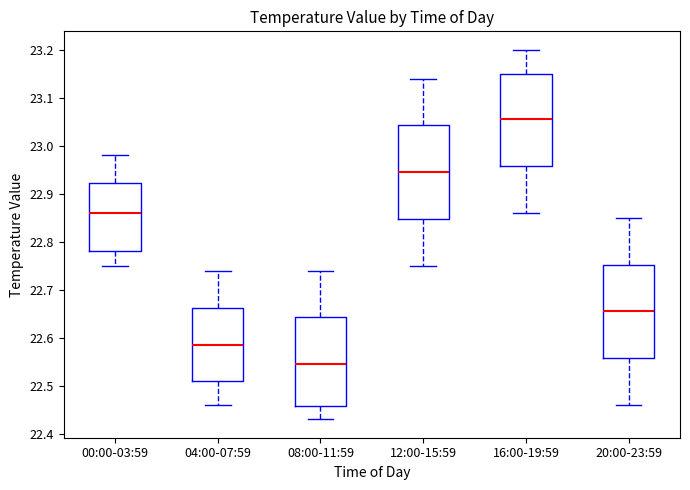

Which box has the lowest median line?

08:00-11:59